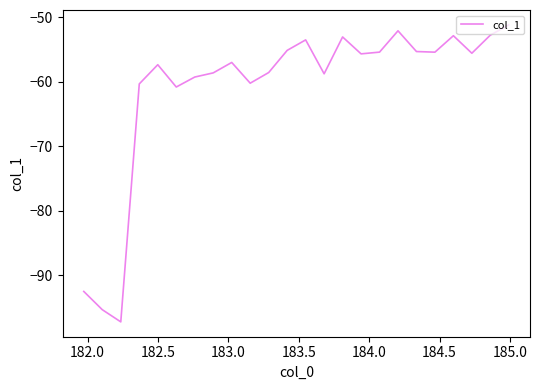

What is the difference between the maximum and minimum values?

46.1